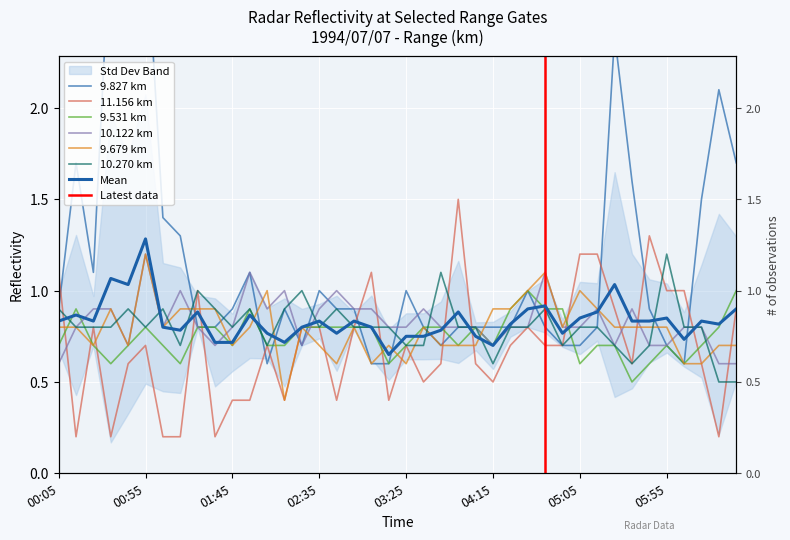

At which category is the sum across all series the highest?

00:55